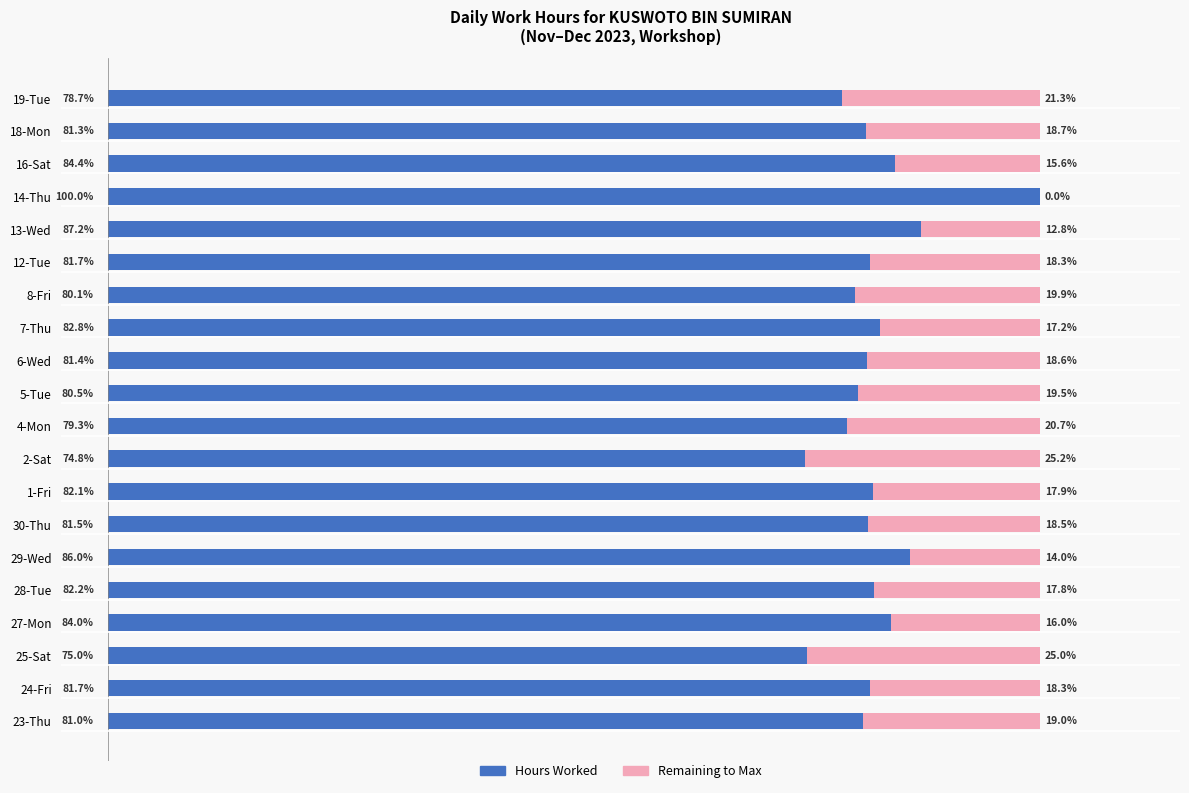

At which label does Hours Worked reach its peak?

14-Thu